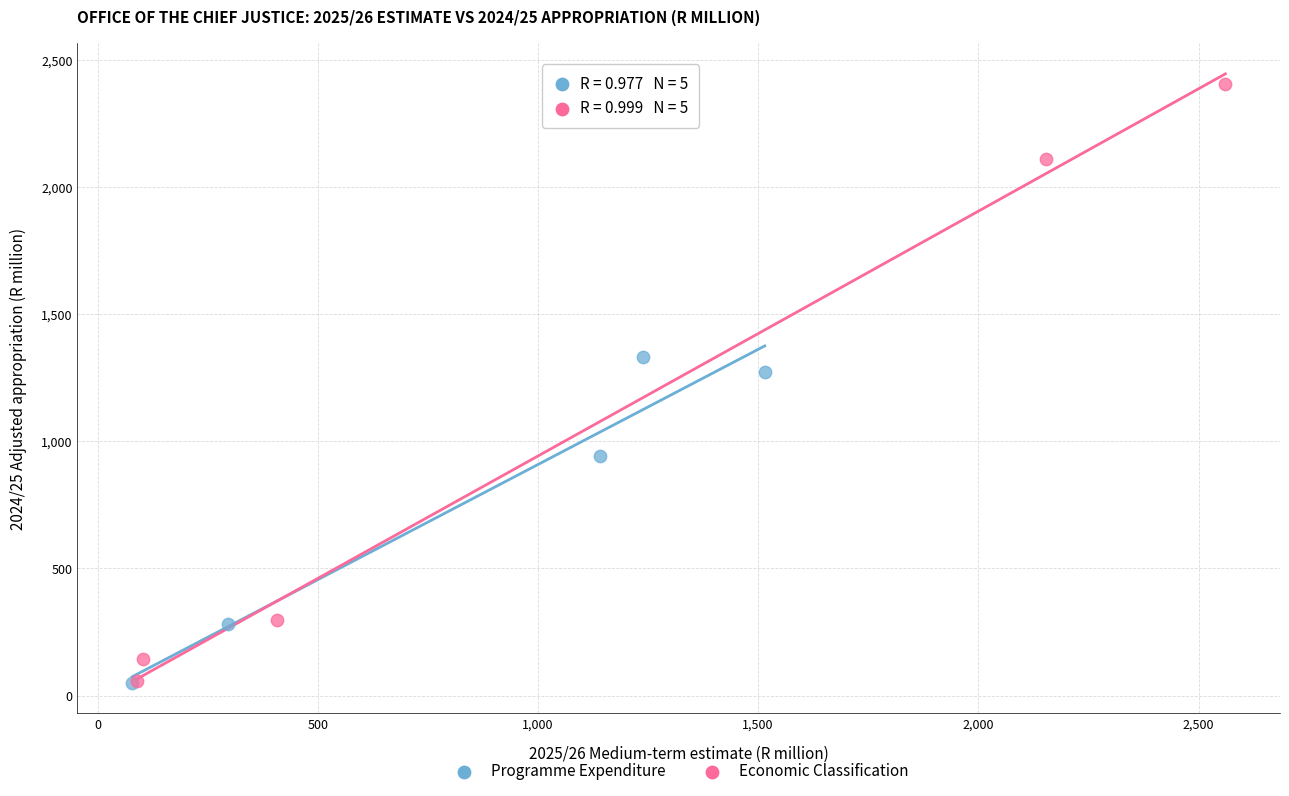

Which series contains the highest Y value?

Economic Classification